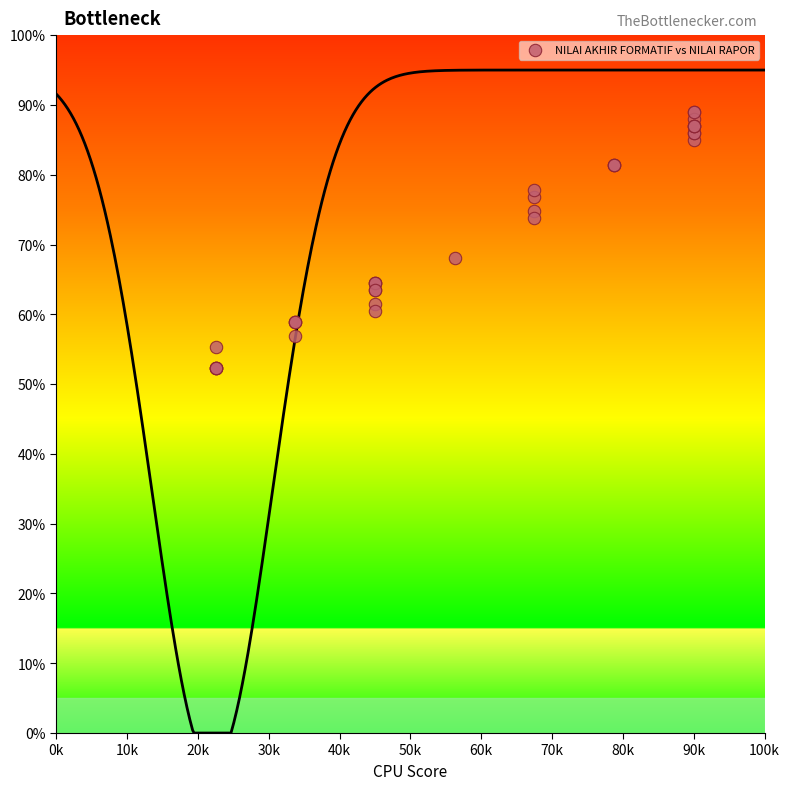

What Y value in the scatter plot is closest to 70?

68.1